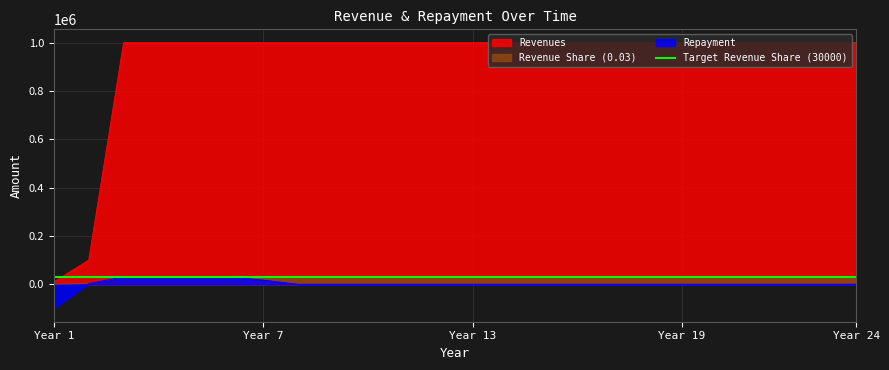

True or false: Revenue Share (0.03) has a value of 42635 at Year 19.

False